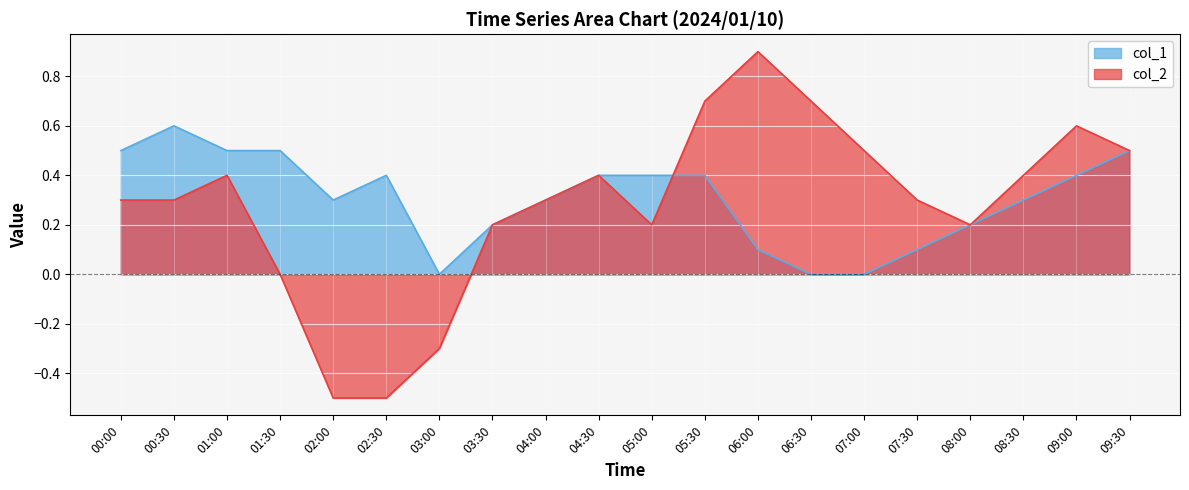

Rank the categories by col_2 value from highest to lowest.

06:00, 05:30, 06:30, 09:00, 07:00, 09:30, 01:00, 04:30, 08:30, 00:00, 00:30, 04:00, 07:30, 03:30, 05:00, 08:00, 01:30, 03:00, 02:00, 02:30